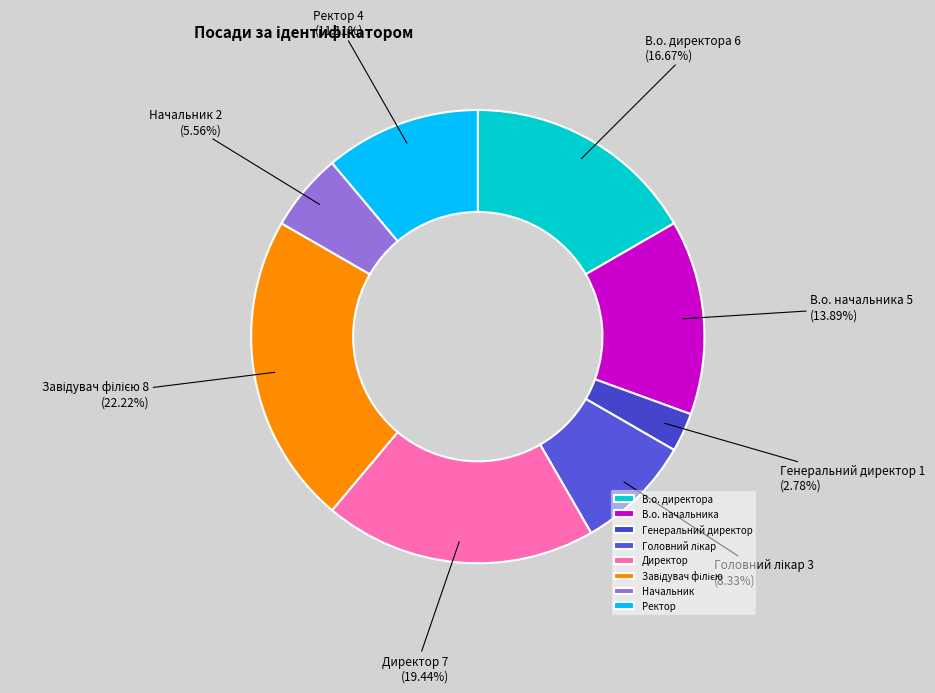

To the nearest percent, what portion does Начальник represent?

6%